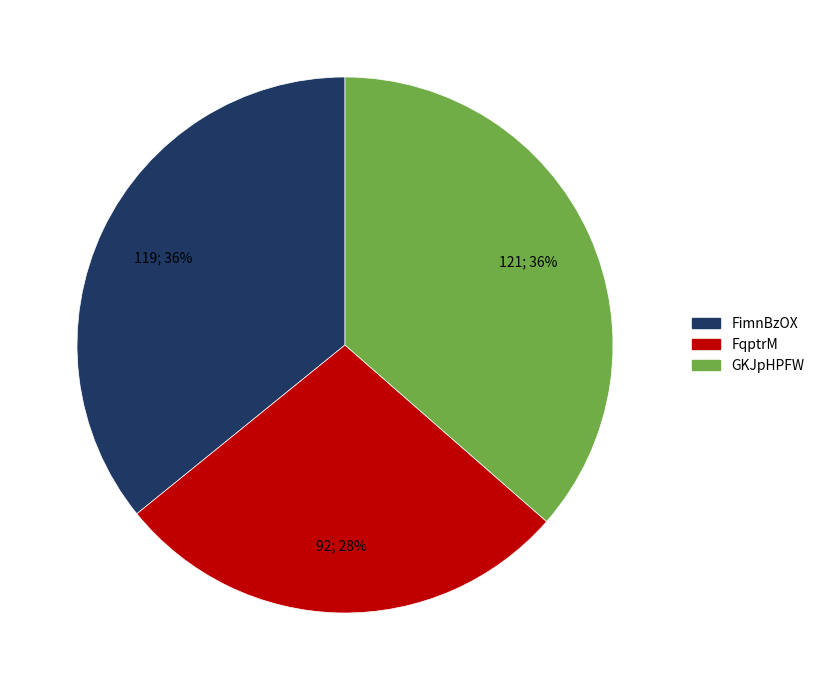

Between GKJpHPFW and FqptrM, which is larger?

GKJpHPFW